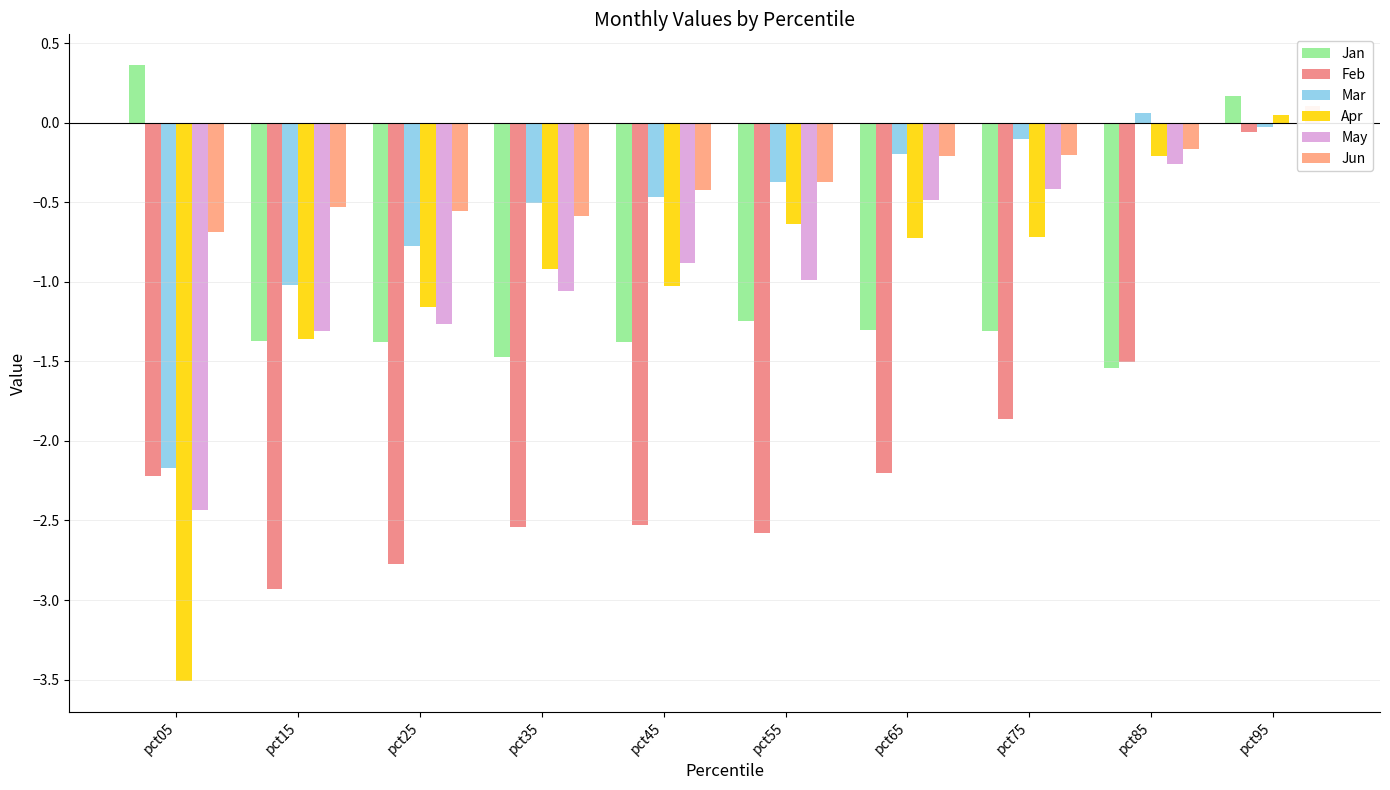

Which category has the highest value in the May series?

pct95